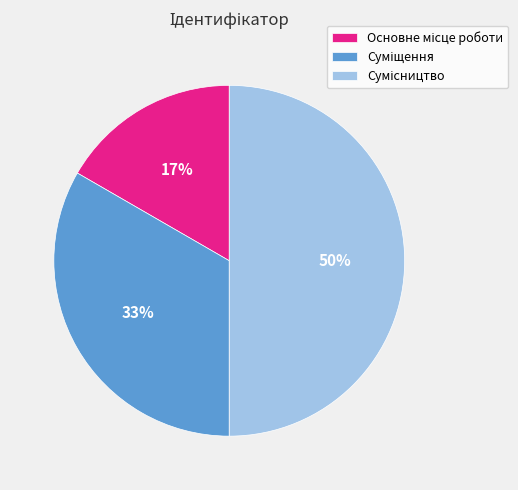

How many slices are in this pie chart?

3